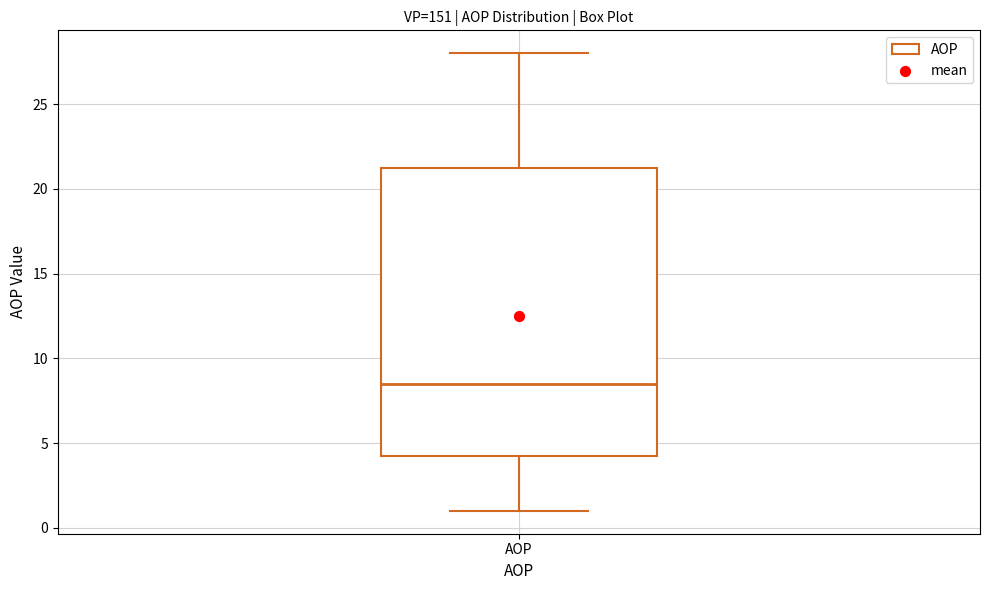

Transcribe this box plot: give where the median line is, the range the box spans, and where the two whiskers end, as read against the y-axis. The values are not printed on the chart, so give them approximately, as read against the axis.

median 8.5, box 4.5 to 21.5, whiskers 1.0 to 28.0